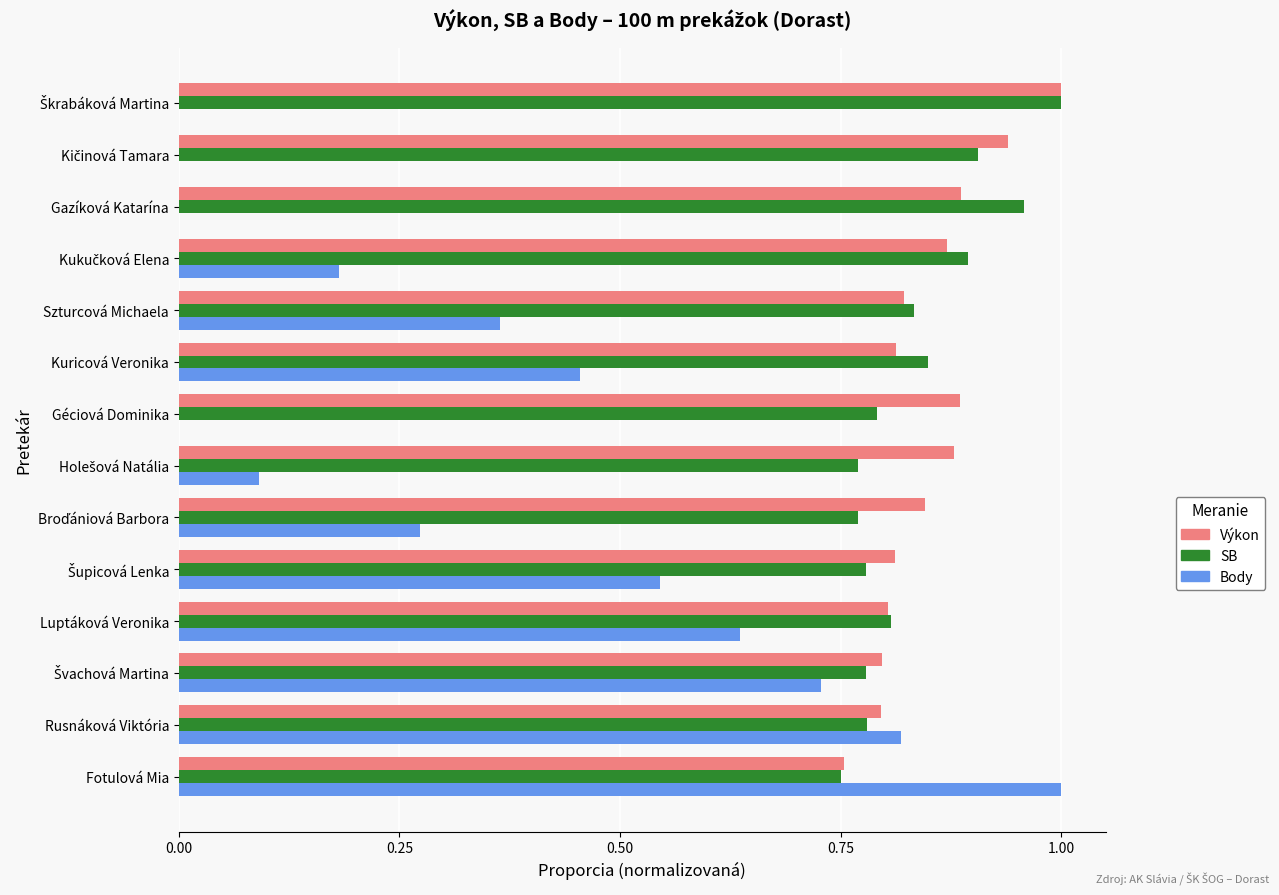

What is the sum of all SB values?

11.7